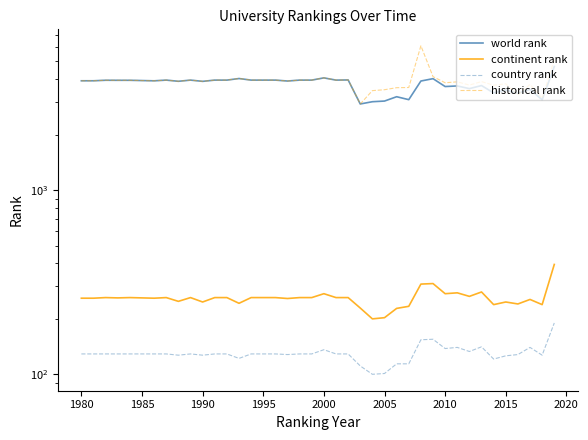

At which category does continent rank reach its first local peak?

1985